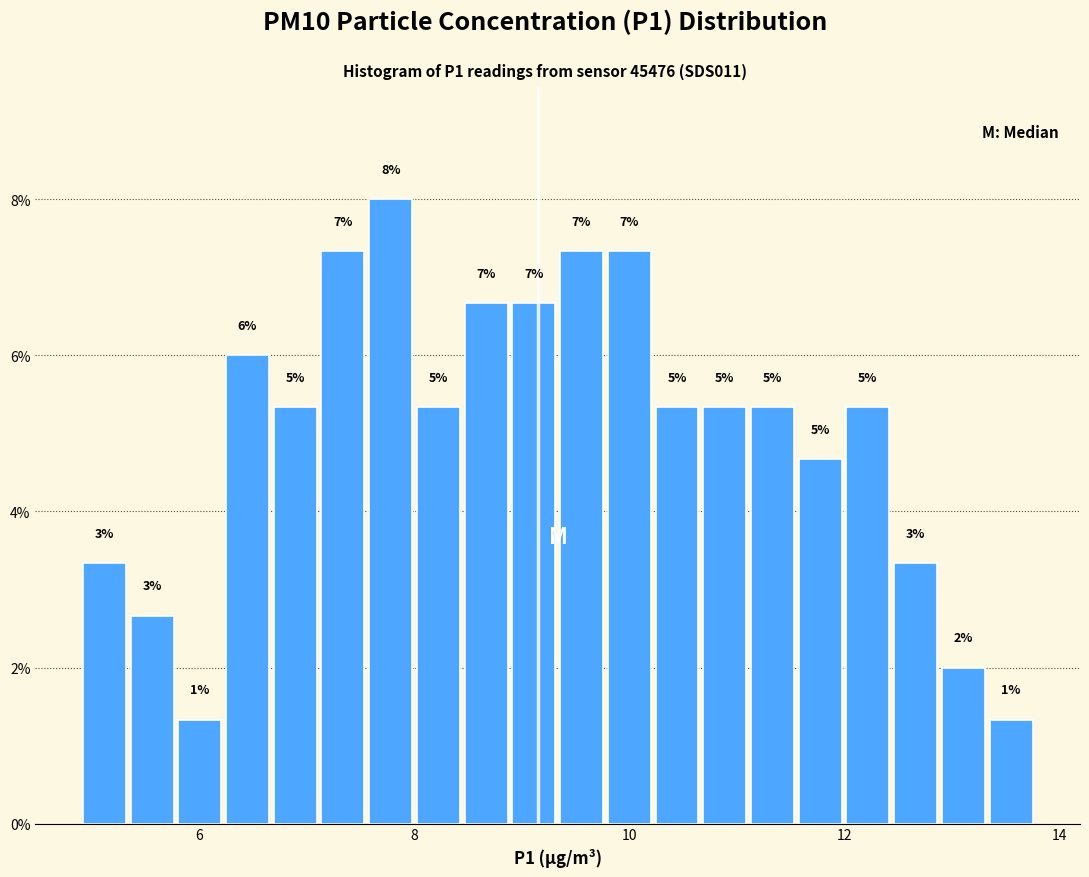

Read against the x-axis, roughly where is the centre of the tallest bar?

7.8